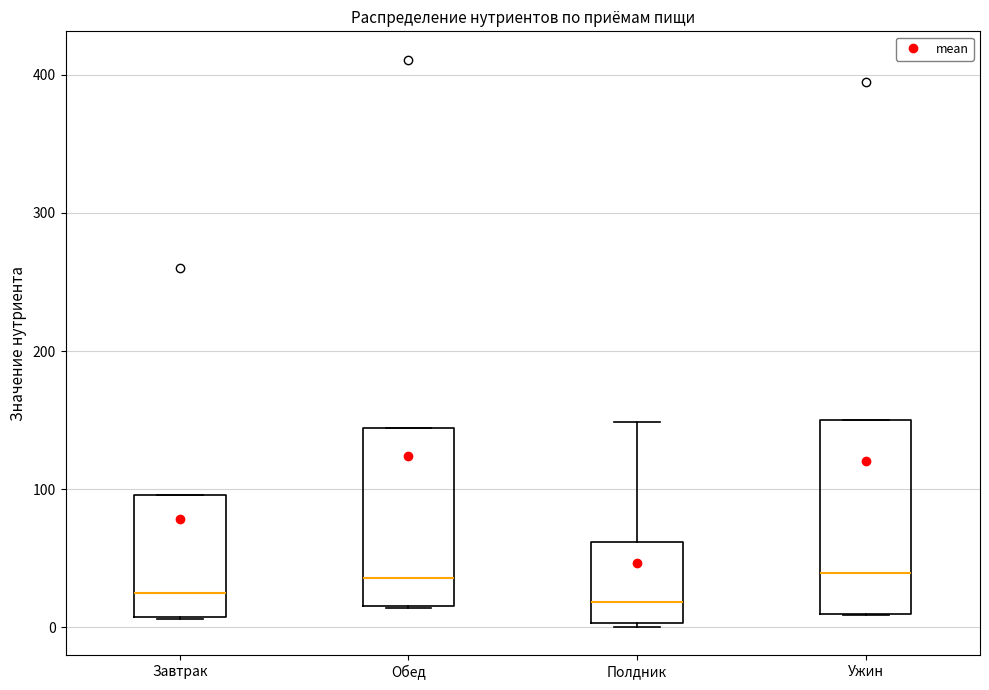

Where is the upper edge of the box for Обед on the y-axis? The values are not printed on the chart, so give them approximately, as read against the axis.

140